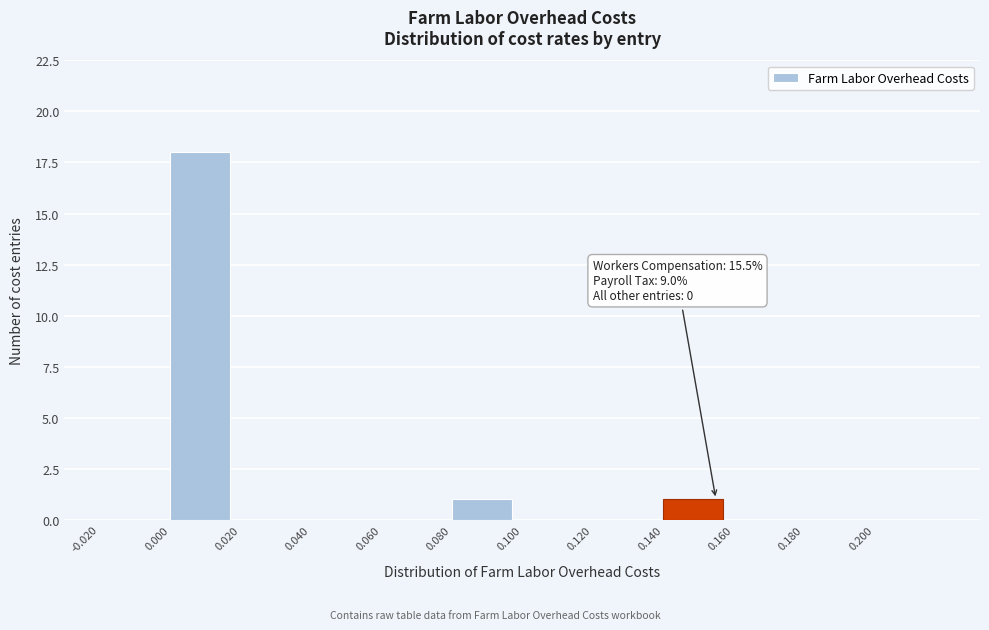

Which range on the x-axis has the tallest bar?

0.00 to 0.02